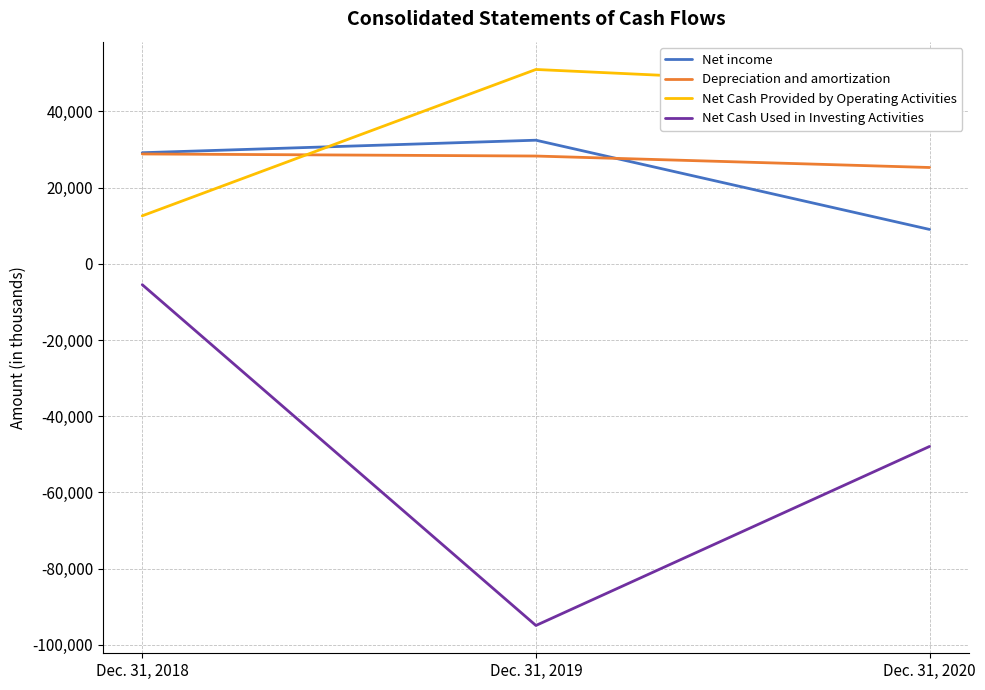

How many lines are shown in the chart?

4